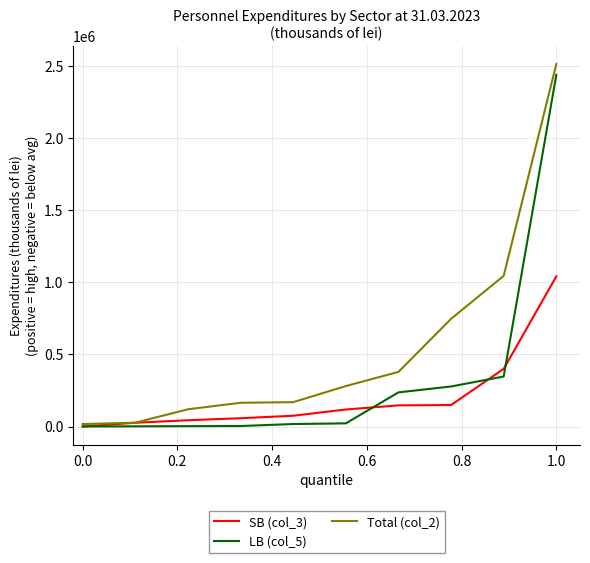

What is the maximum value for LB (col_5)?

2440435.2